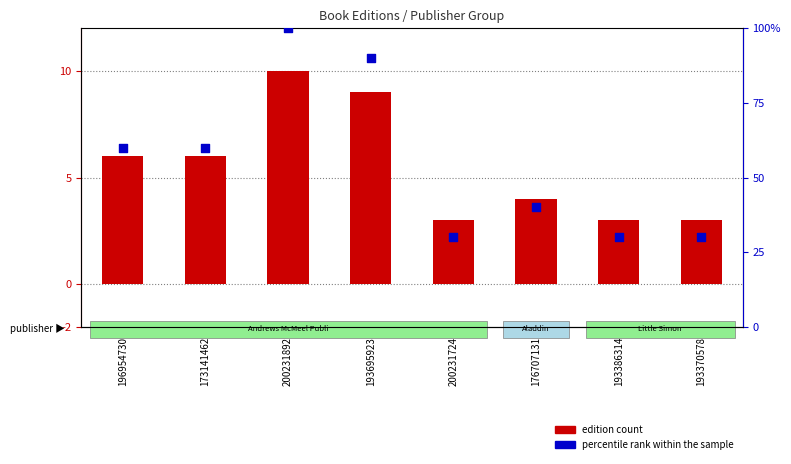

Is the value of edition count at 176707131 greater than the value of percentile rank within the sample at 193695923?

No